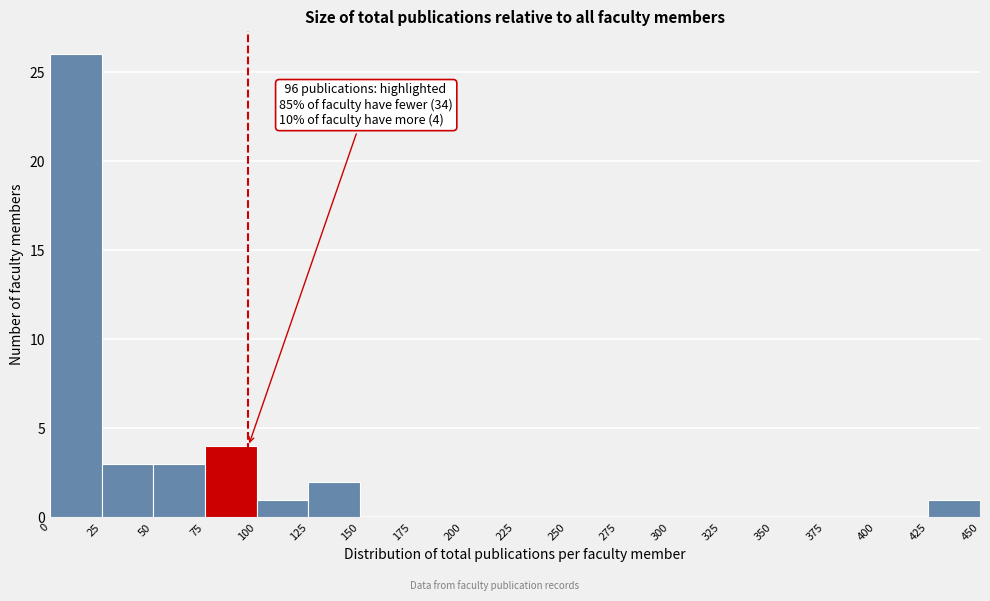

Which range on the x-axis has the tallest bar?

0 to 25